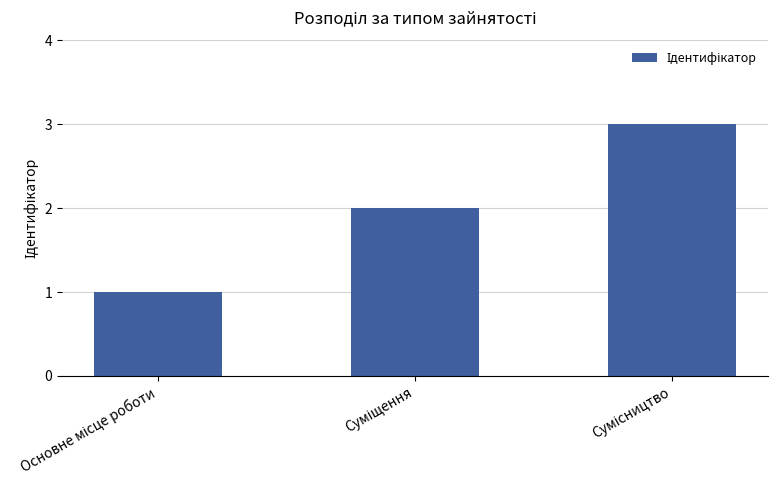

What is the minimum value shown in the chart?

1